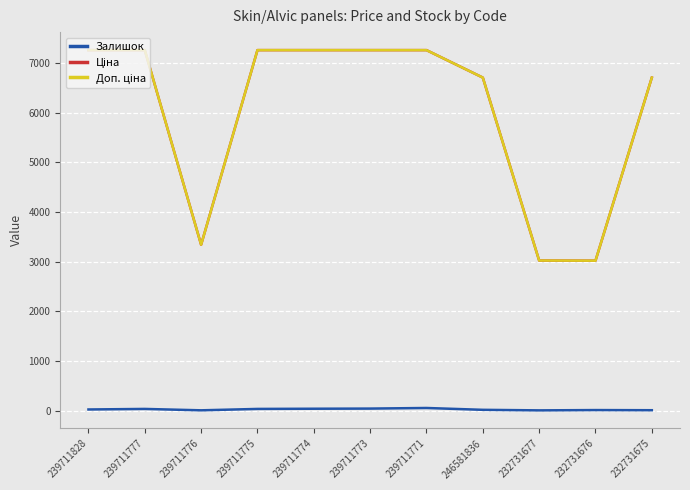

At how many categories does at least one series exceed 6580?

8